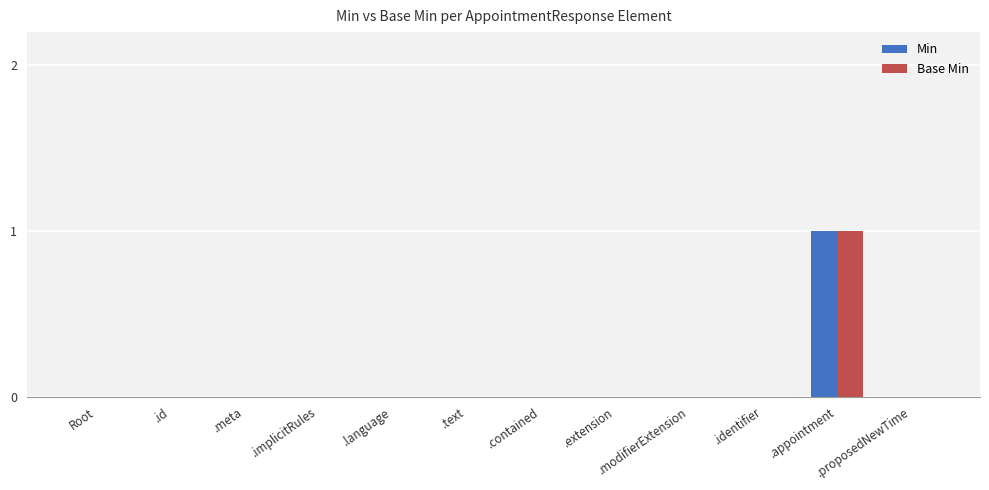

Which label corresponds to the largest value in the chart?

.appointment